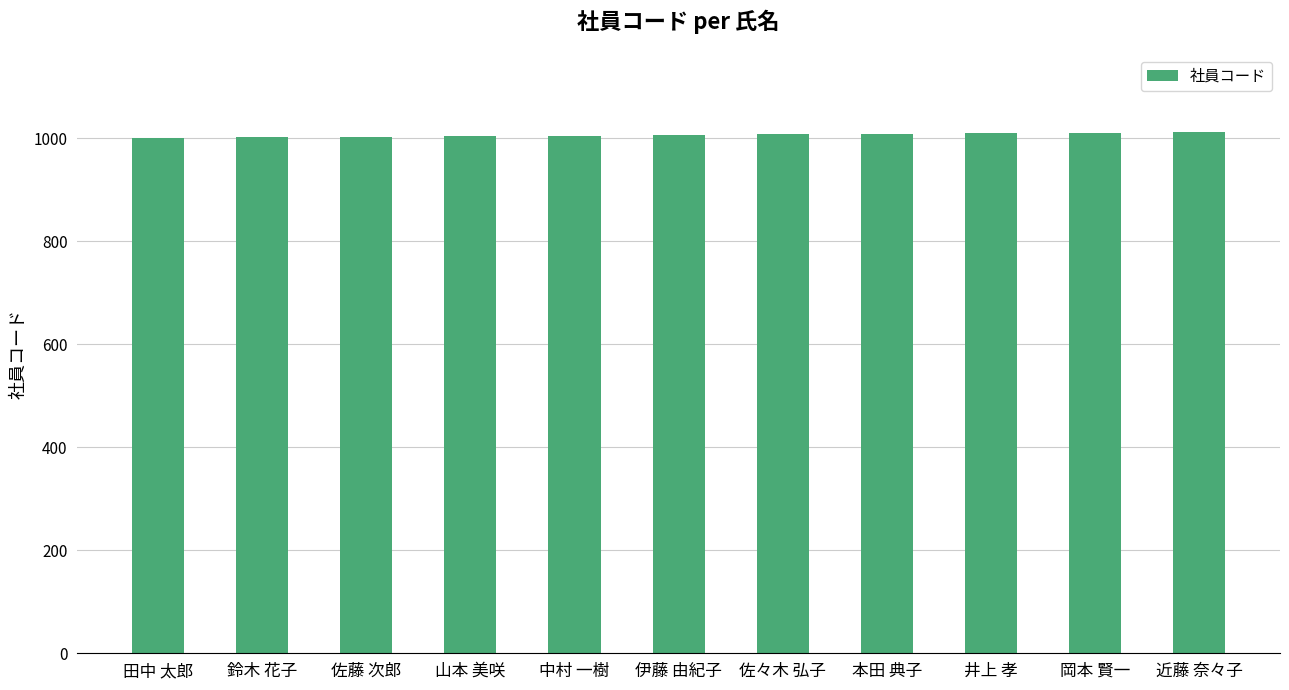

What position from the right is 井上 孝?

3